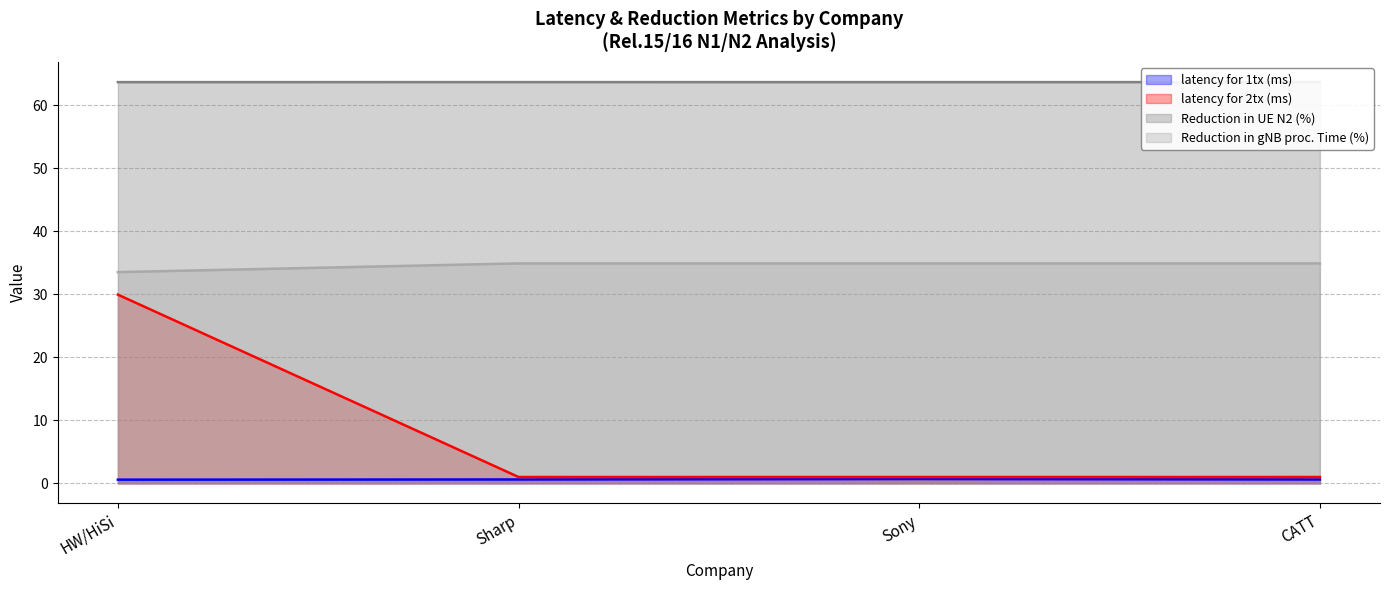

What position from the right is Sharp?

3